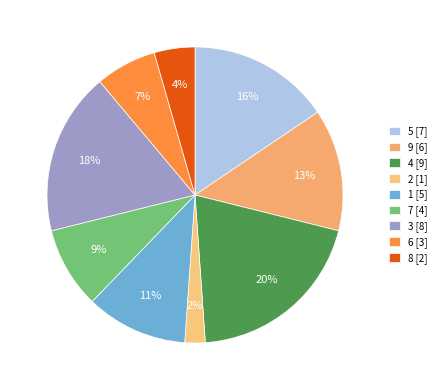

Rank the categories by value from highest to lowest.

4, 3, 5, 9, 1, 7, 6, 8, 2